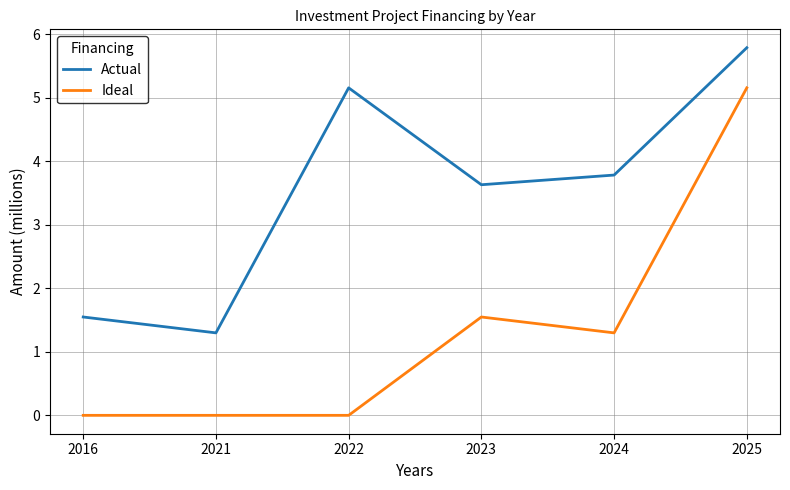

The value of Ideal at 2021 is 0.0. True or false?

True